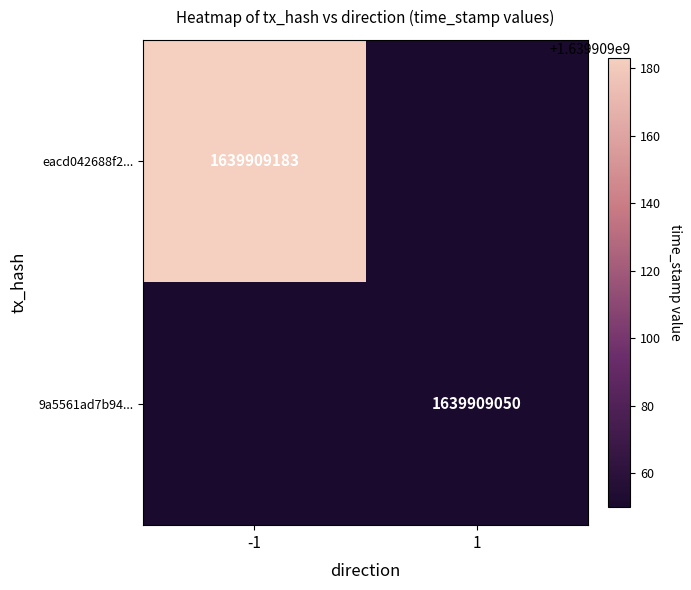

Which category has the lowest value across all series?

1